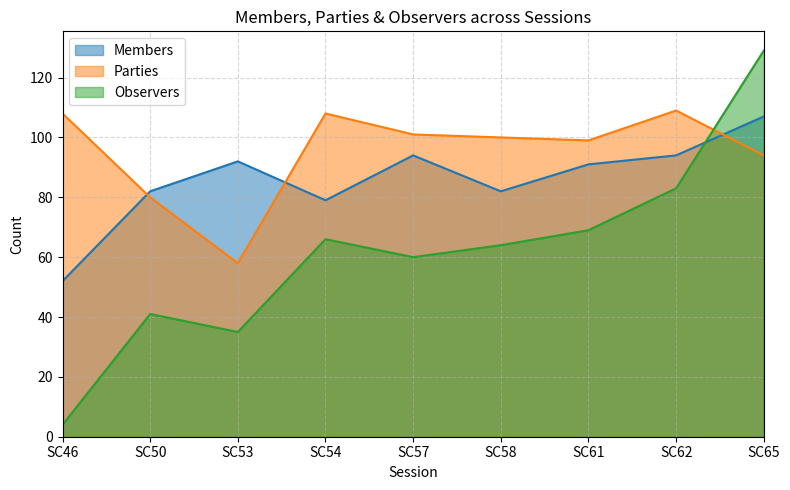

Does the chart have visible grid lines?

Yes